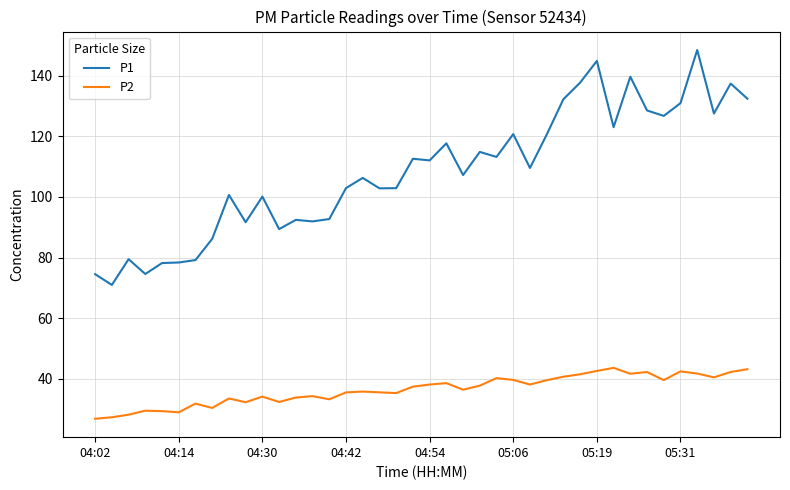

What is the lowest value of the P1 series?

71.0